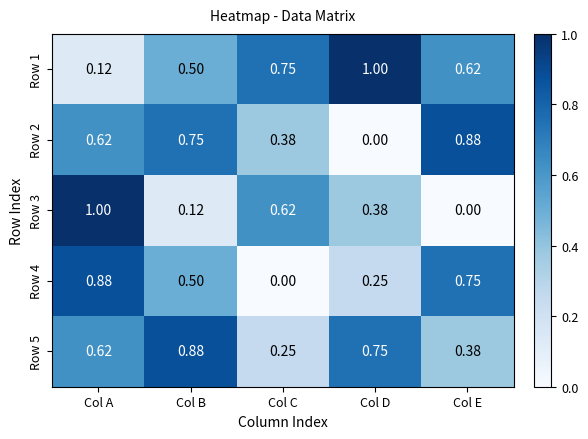

Which series has the largest total across all categories?

Row 1